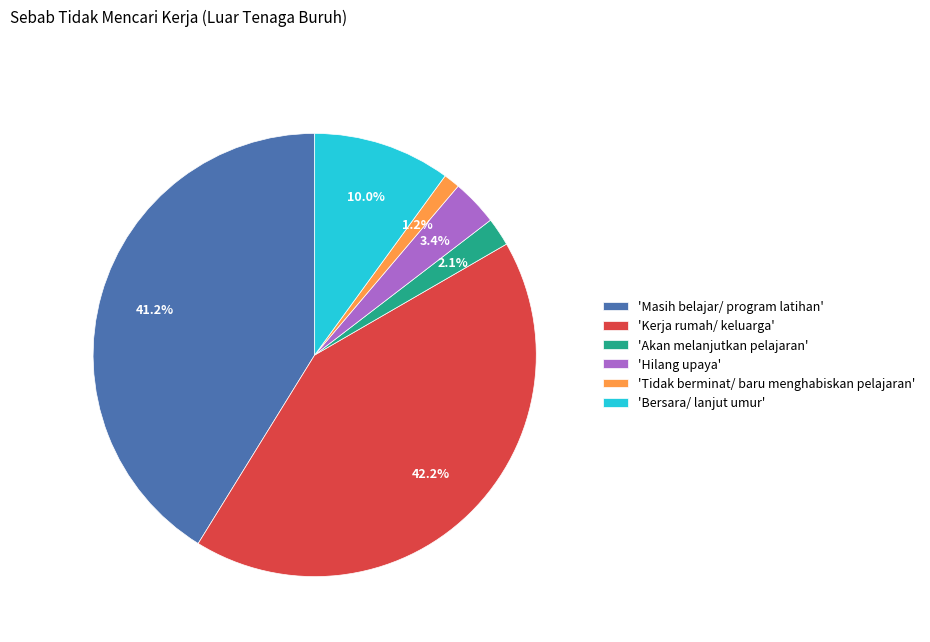

Which category has the smallest portion of the pie?

'Tidak berminat/ baru menghabiskan pelajaran'